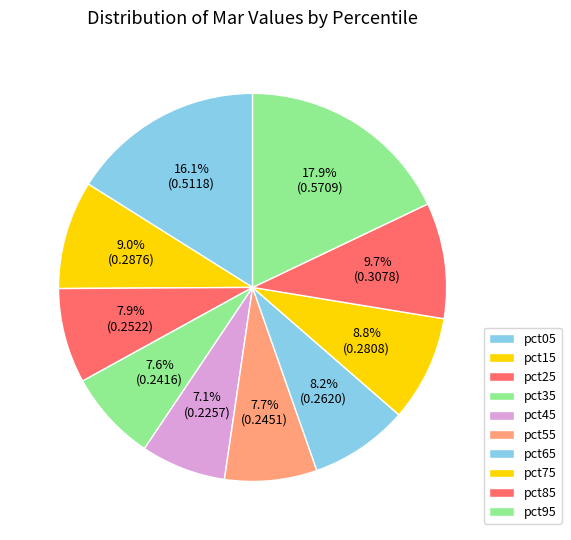

Does pct45 account for over 50% of the chart?

No